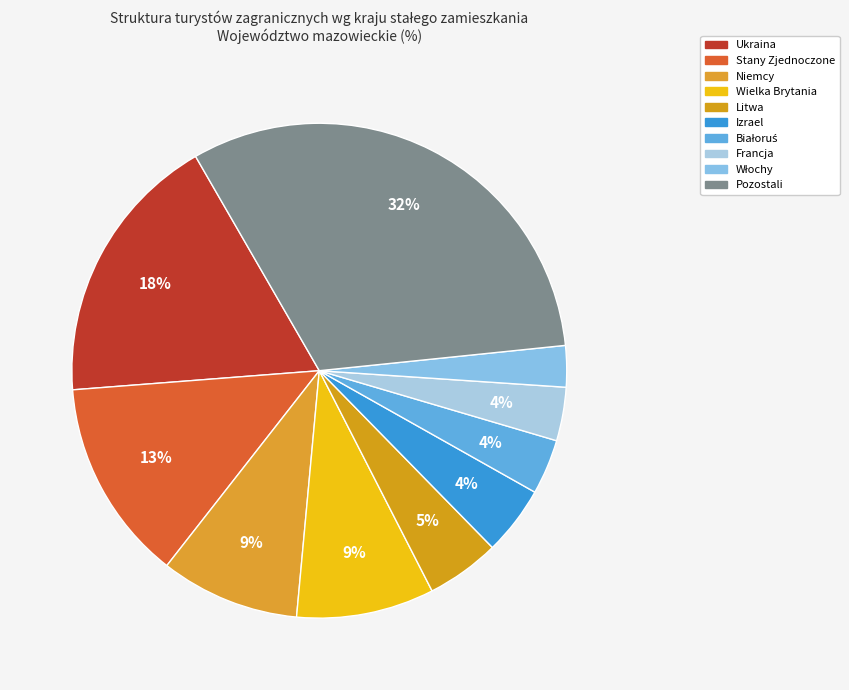

How many slices are in this pie chart?

10